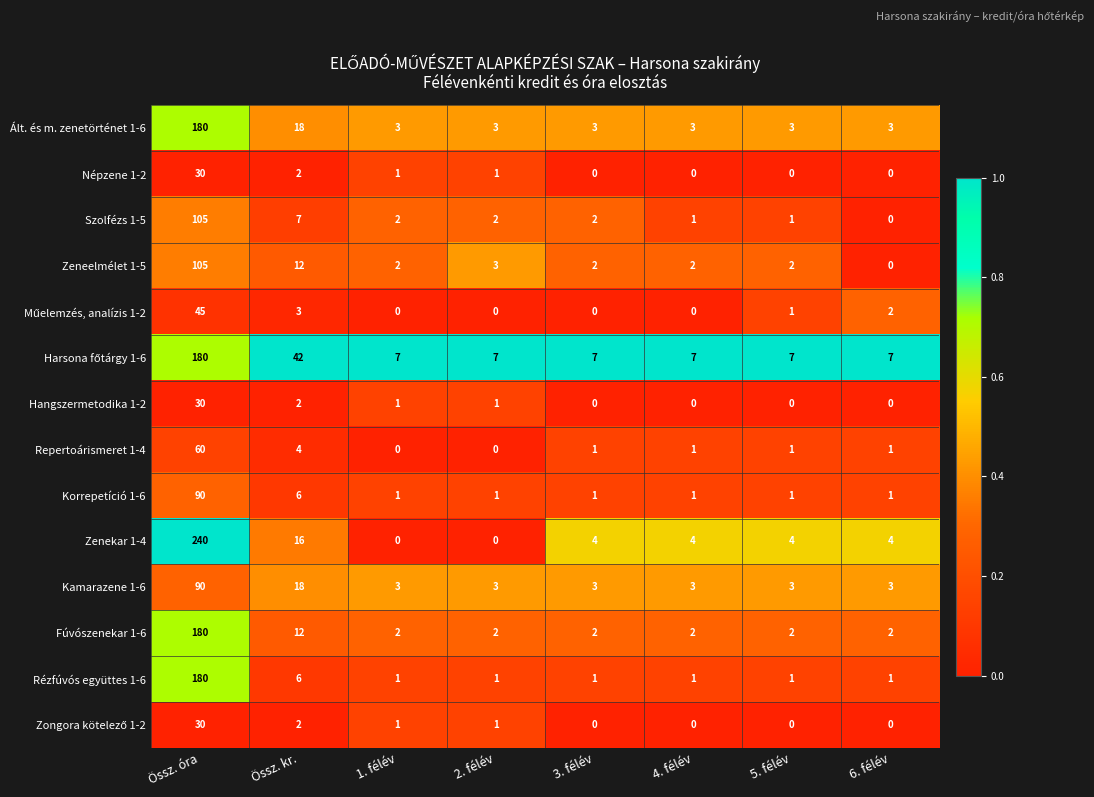

What is the greatest value displayed?

240